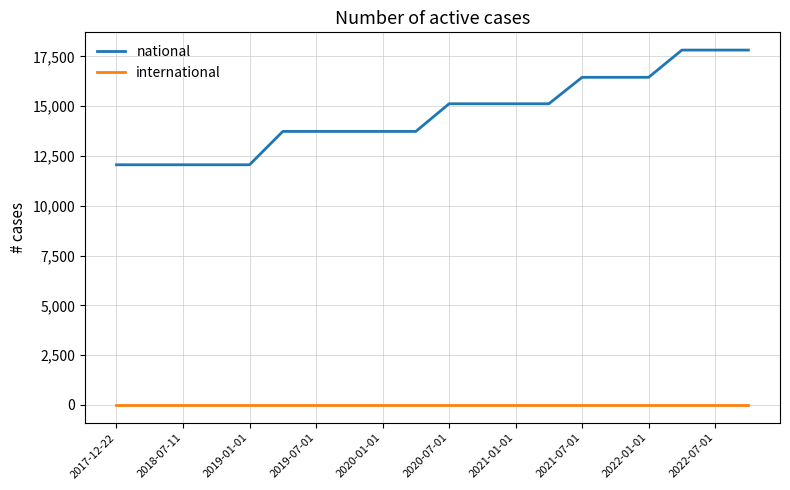

Rank the series by their maximum value, from lowest to highest.

international, national